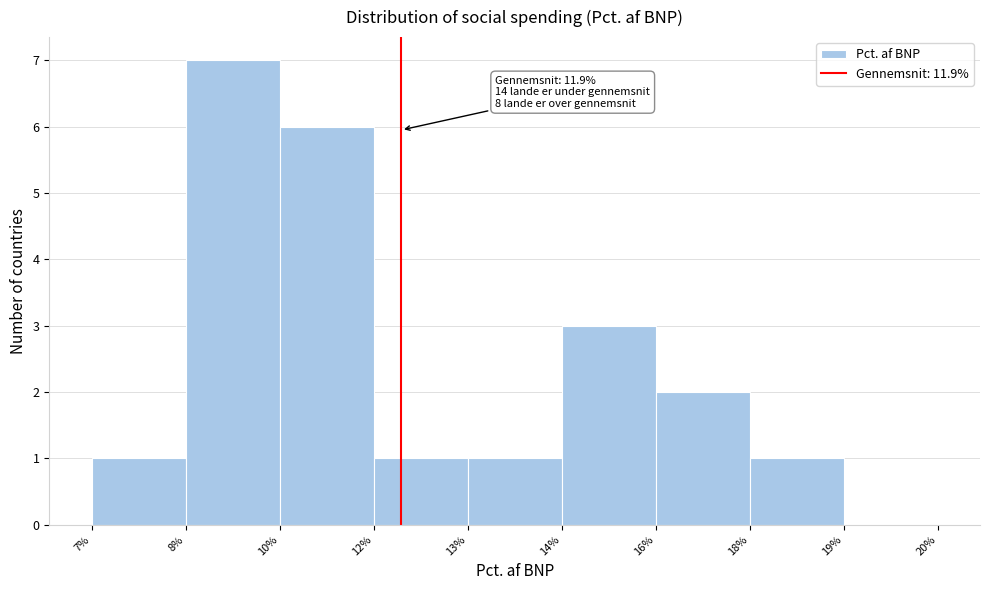

Reading right to left, list all the values displayed in this chart.

19%=0	18%=1	16%=2	14%=3	13%=1	12%=1	10%=6	8%=7	7%=1